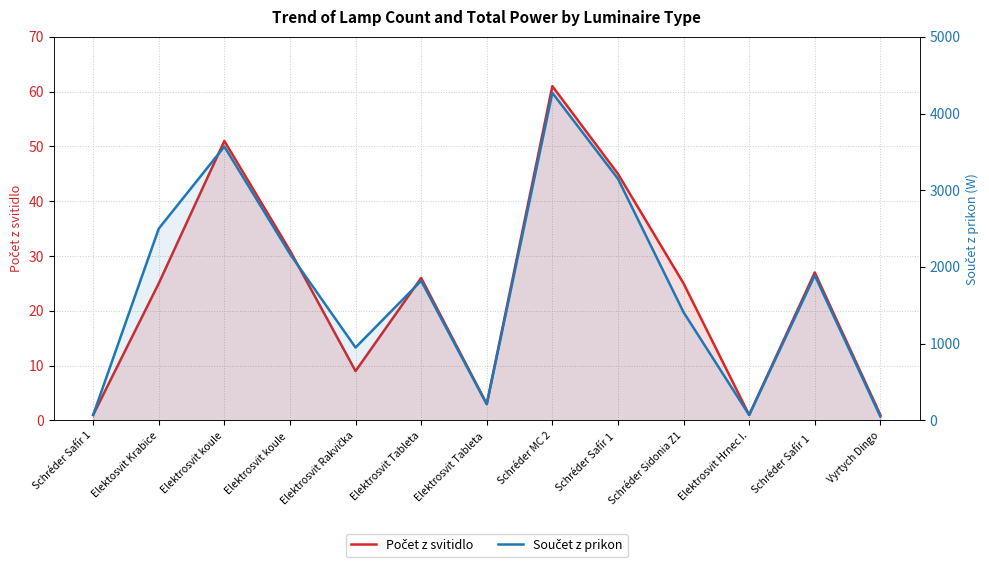

How many values in the Součet z prikon series are below 1820?

6